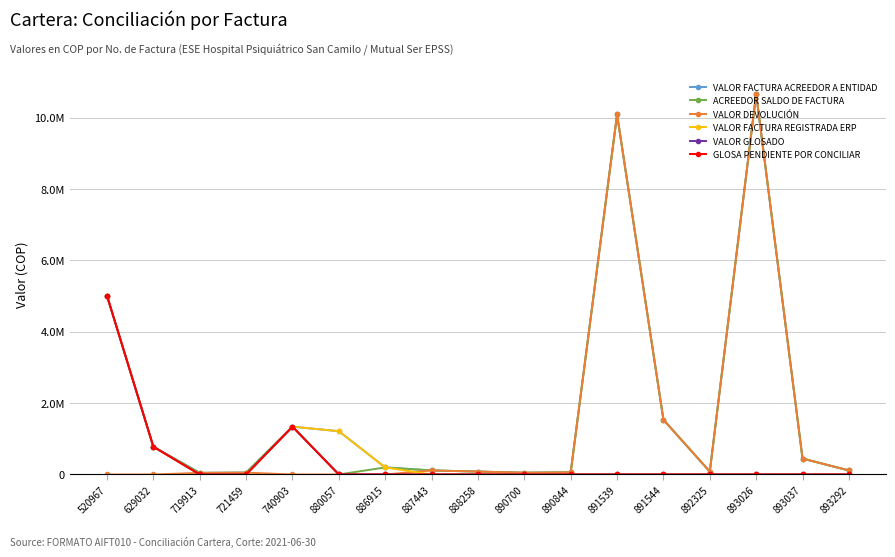

Is this an area chart (filled region under the line)?

No